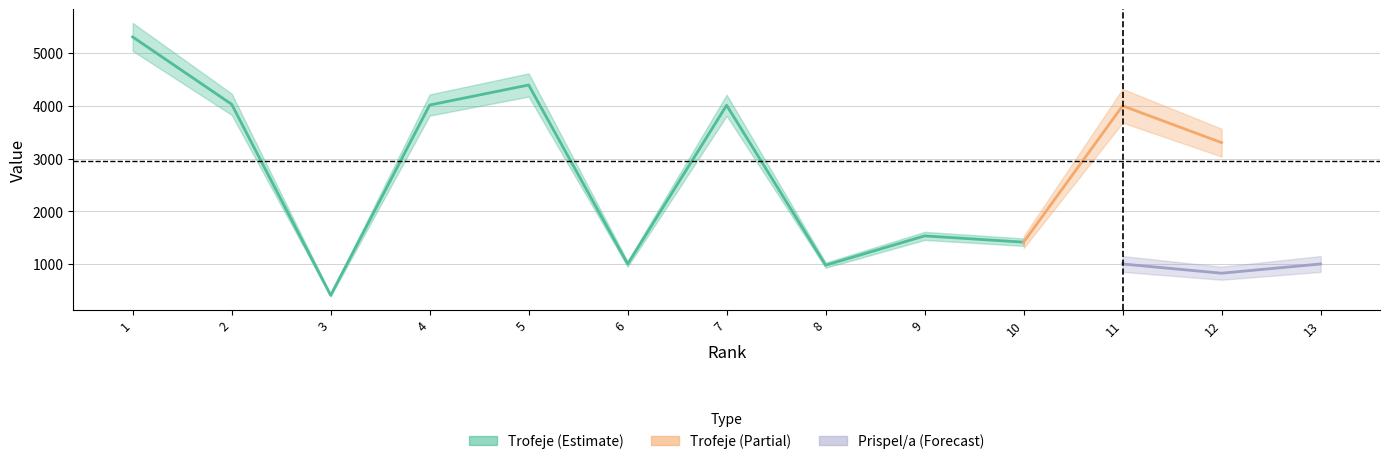

True or false: Trofeje has a value of 734 at 12.

False